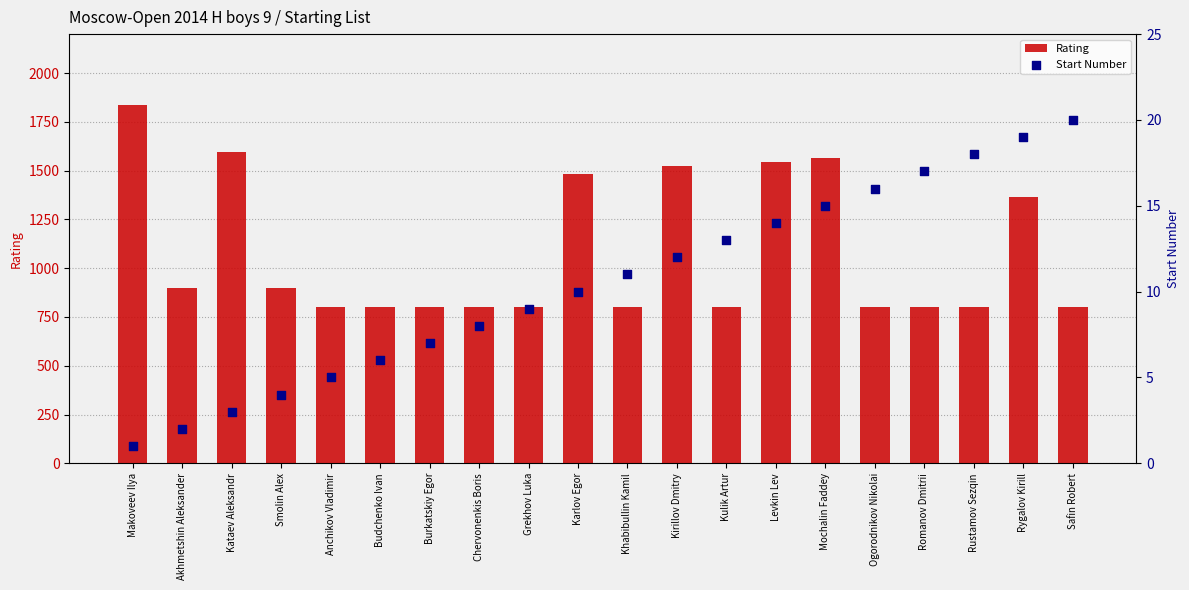

Which series has the largest total across all categories?

Rating